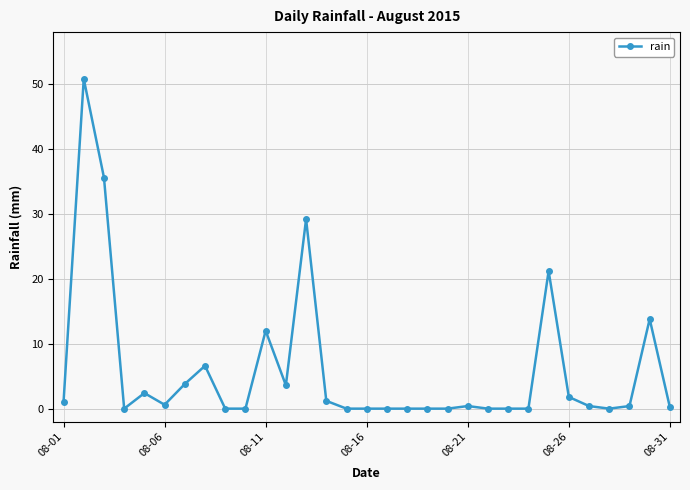

True or false: there are more than 1 points higher than both neighbors.

True